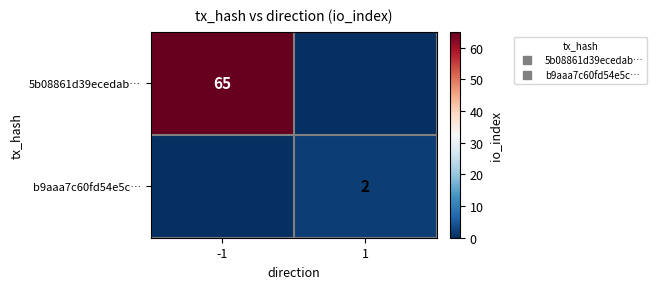

What is the sum of all b9aaa7c60fd54e5c… values?

2